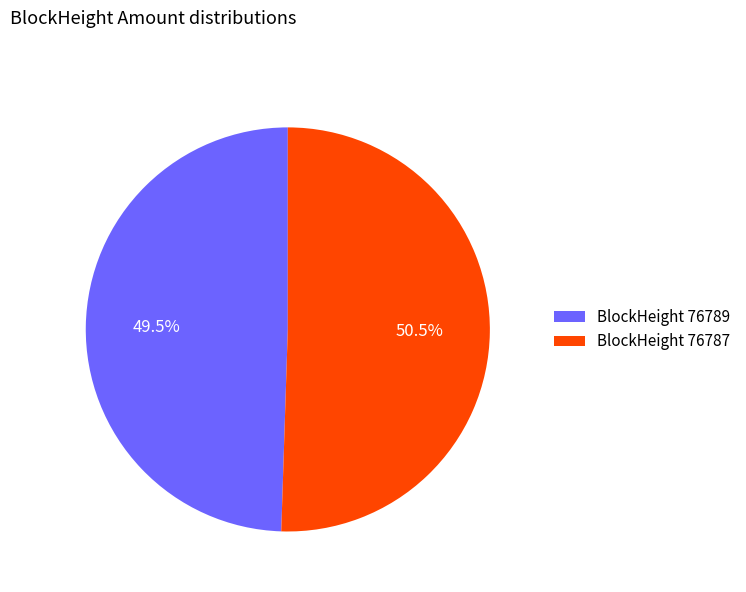

To the nearest percent, what is the difference between the largest and smallest slice percentages?

1%